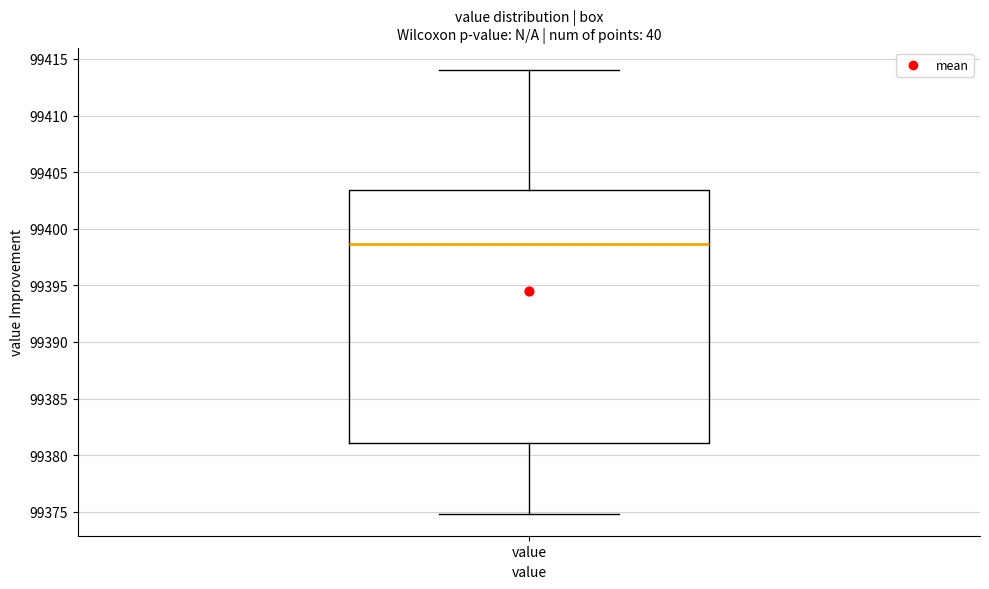

Transcribe this box plot: give where the median line is, the range the box spans, and where the two whiskers end, as read against the y-axis. The values are not printed on the chart, so give them approximately, as read against the axis.

median 99398.5, box 99381.0 to 99403.5, whiskers 99375.0 to 99414.0